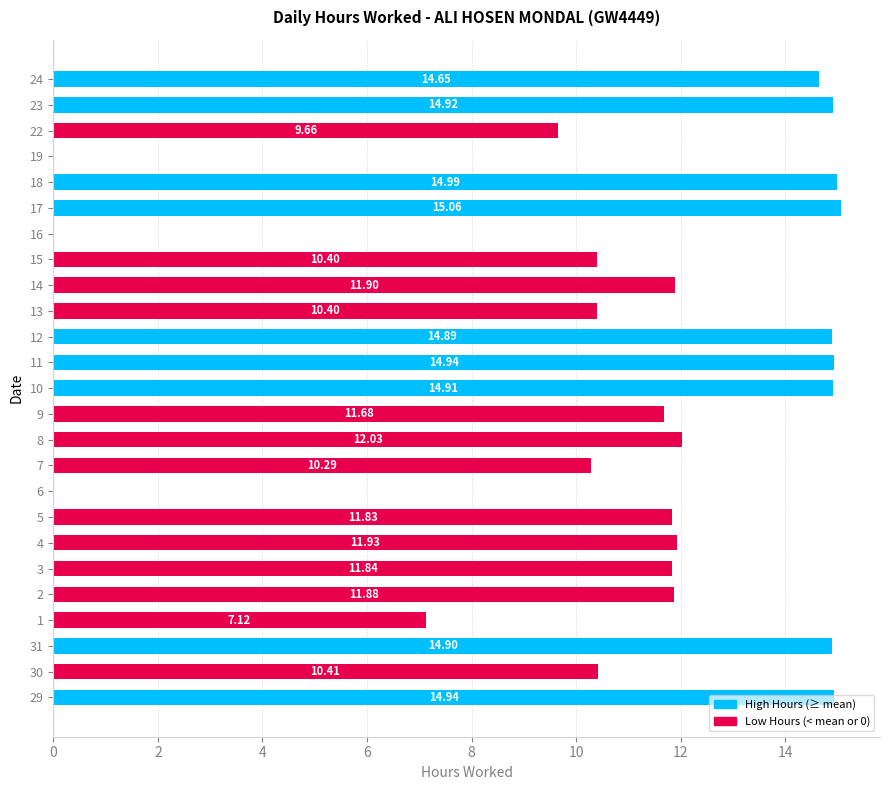

How many values are above zero?

22